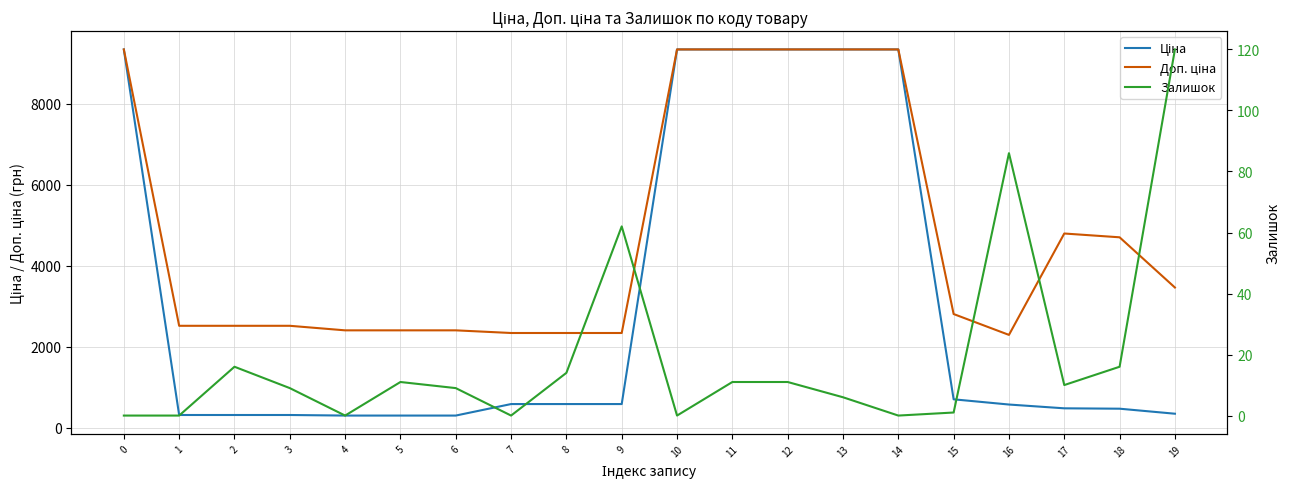

How many data points in Доп. ціна are less than 2807?

10